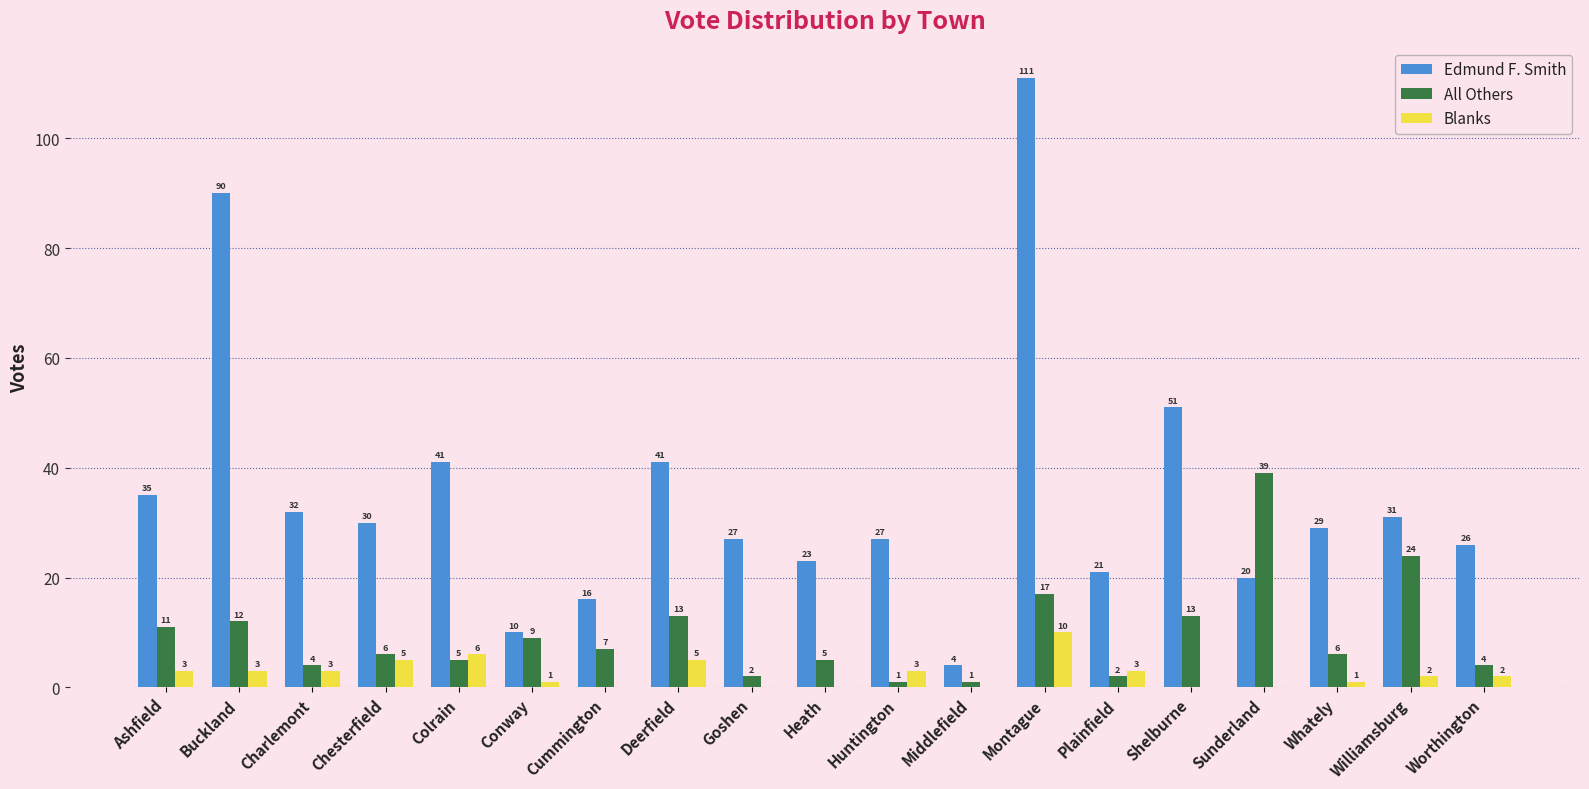

At which label does Edmund F. Smith reach its peak?

Montague